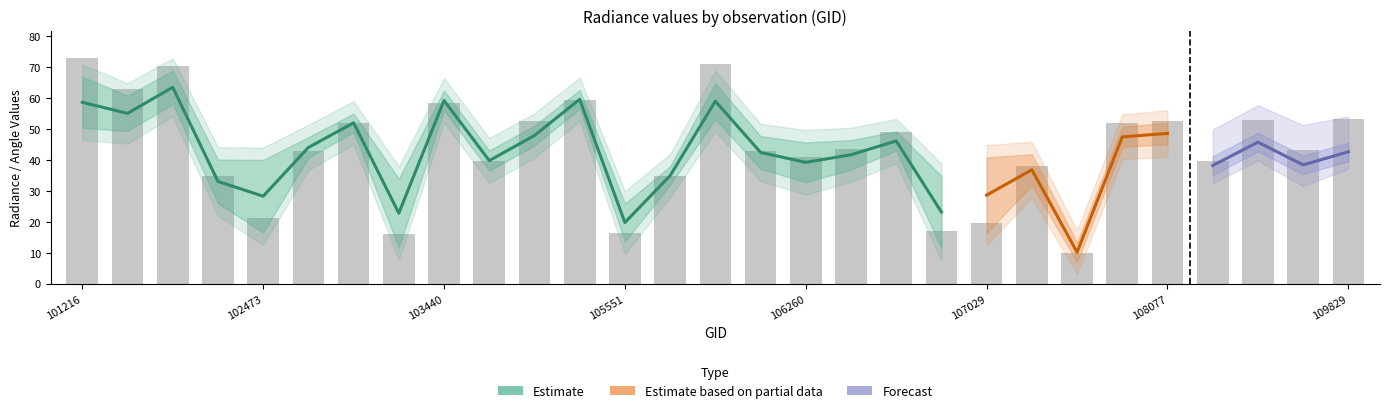

Reading left to right, transcribe all the data shown in this chart.

dnbrad: 101216=73.0	101225=63.0	101348=70.2	102464=34.8	102473=21.2	102715=42.8	102835=52.0	103201=16.0	103440=58.3	103557=39.7	103919=52.5	104154=59.3	105551=16.3	105724=34.9	106085=70.9	106098=42.9	106260=40.9	106272=43.5	106453=49.0	107016=17.1	107029=19.7	107205=38.0	107547=10.0	107910=51.8	108077=52.7	108255=39.7	108788=53.0	108962=43.1	109829=53.2
satz: 101216=65.5	101225=57.6	101348=40.3	102464=57.4	102473=65.3	102715=32.3	102835=1.3	103201=57.6	103440=12.6	103557=21.0	103919=47.1	104154=10.2	105551=32.3	105724=1.3	106085=52.3	106098=68.5	106260=32.3	106272=57.6	106453=40.2	107016=61.8	107029=61.7	107205=47.0	107547=10.4	107910=65.3	108077=52.6	108255=32.1	108788=68.4	108962=57.5	109829=61.9
rade9_aggzone_norm: 101216=53.4	101225=52.3	101348=61.1	102464=37.1	102473=37.0	102715=44.4	102835=52.0	103201=30.9	103440=59.0	103557=40.0	103919=47.7	104154=59.5	105551=22.9	105724=34.9	106085=56.1	106098=44.7	106260=42.6	106272=43.4	106453=46.2	107016=31.8	107029=37.8	107205=38.9	107547=10.3	107910=47.2	108077=48.1	108255=41.9	108788=47.8	108962=43.2	109829=46.1
rade9_mult_nadir_norm: 101216=63.9	101225=57.8	101348=65.9	102464=29.0	102473=19.6	102715=43.7	102835=52.0	103201=14.7	103440=59.4	103557=39.5	103919=48.1	104154=59.6	105551=16.6	105724=34.9	106085=61.8	106098=40.2	106260=35.8	106272=39.9	106453=46.0	107016=14.5	107029=19.4	107205=34.8	107547=10.1	107910=47.7	108077=49.1	108255=40.5	108788=49.7	108962=39.5	109829=45.2